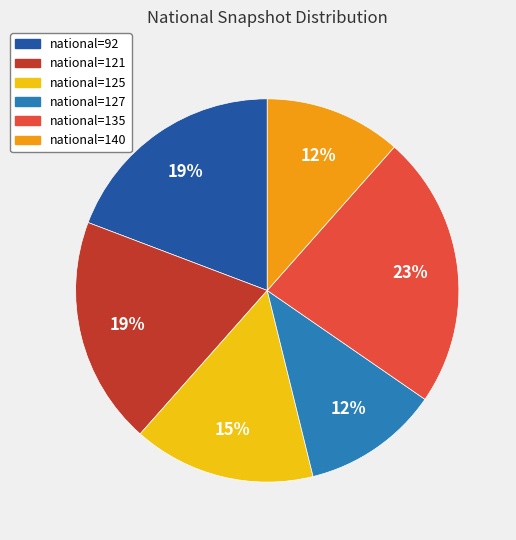

To the nearest percent, what is the average slice percentage?

17%